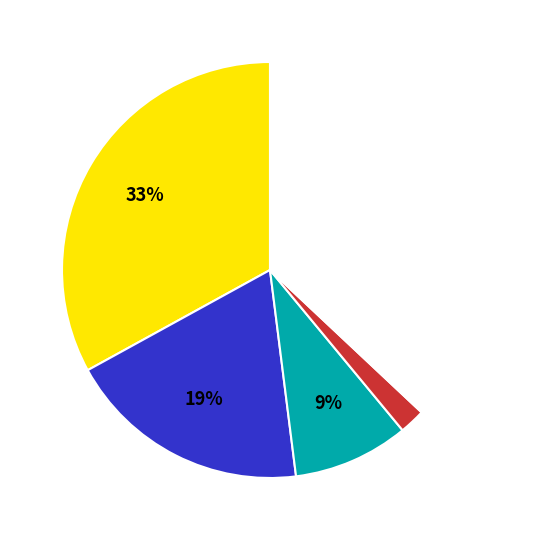

To the nearest percent, what is the difference between the largest and smallest slice percentages?

35%